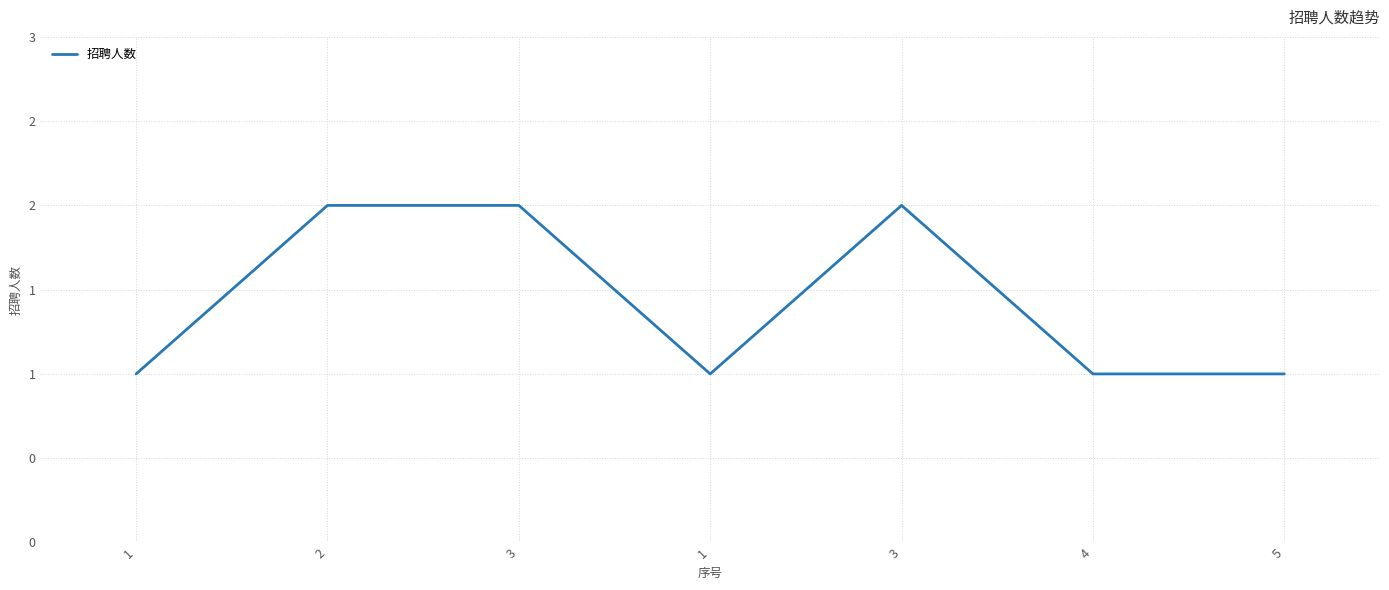

Is it true that the value at 3 is 2?

True